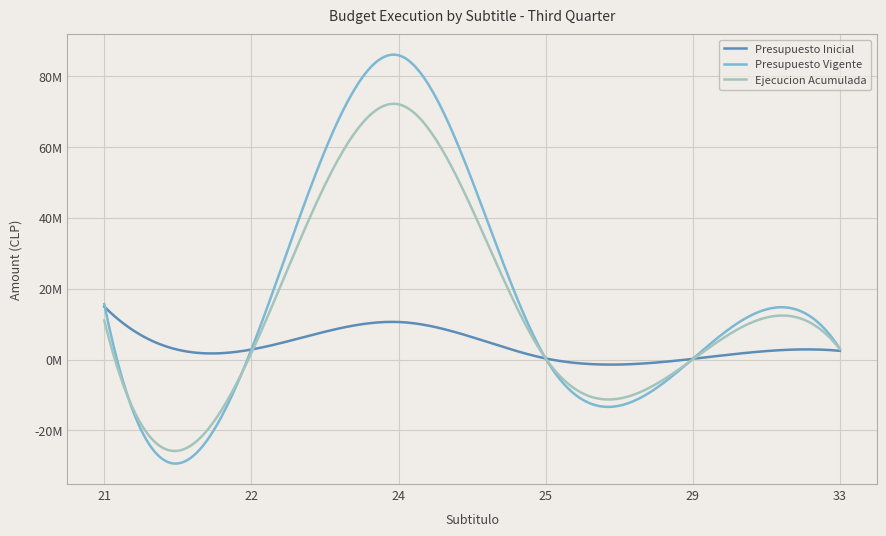

Does the chart have visible grid lines?

Yes